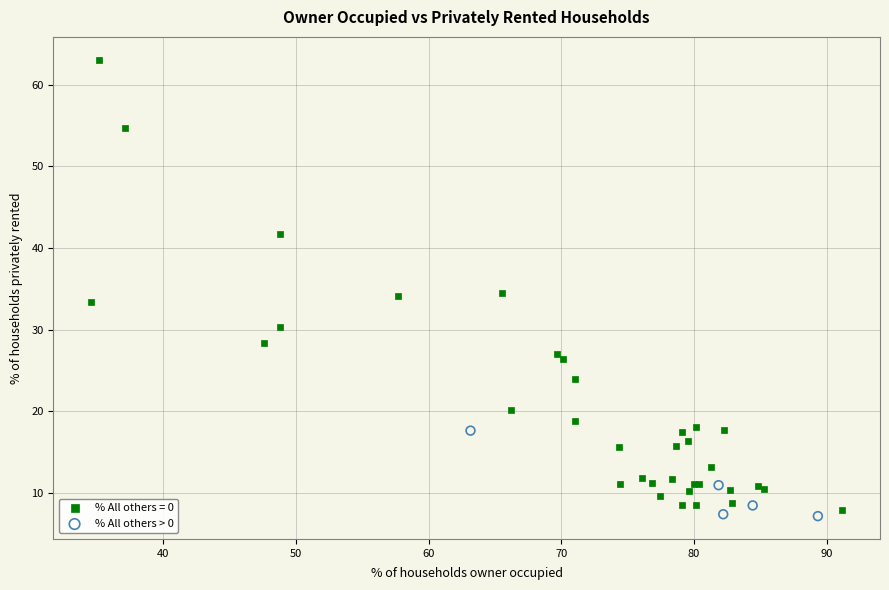

Which series reaches the maximum Y coordinate?

% All others = 0